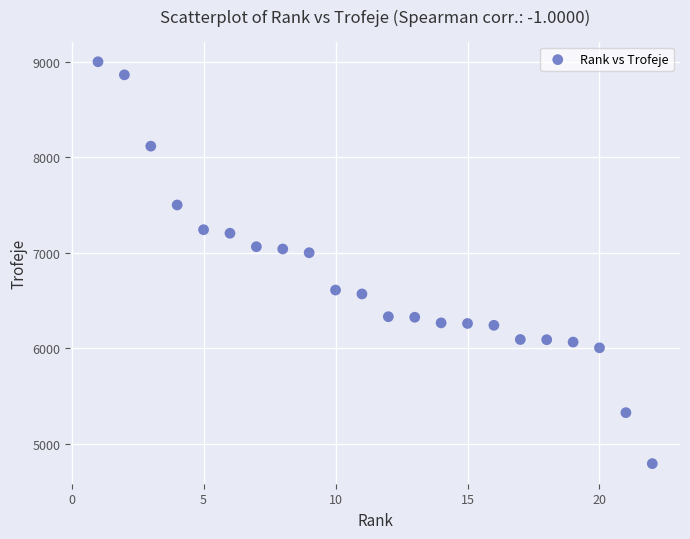

What is the range of Y values (max minus min)?

4209